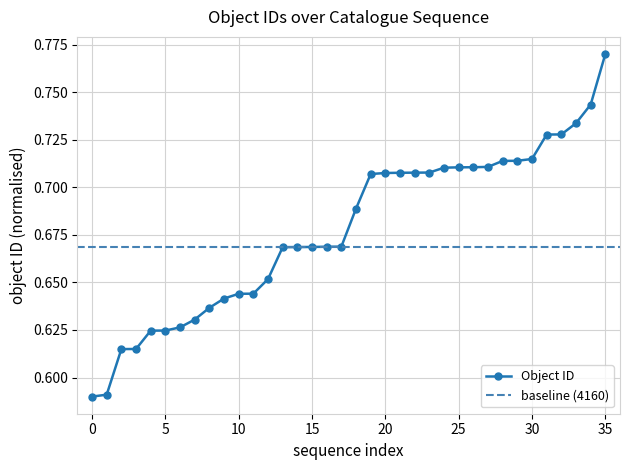

What is the maximum value shown in the chart?

0.8